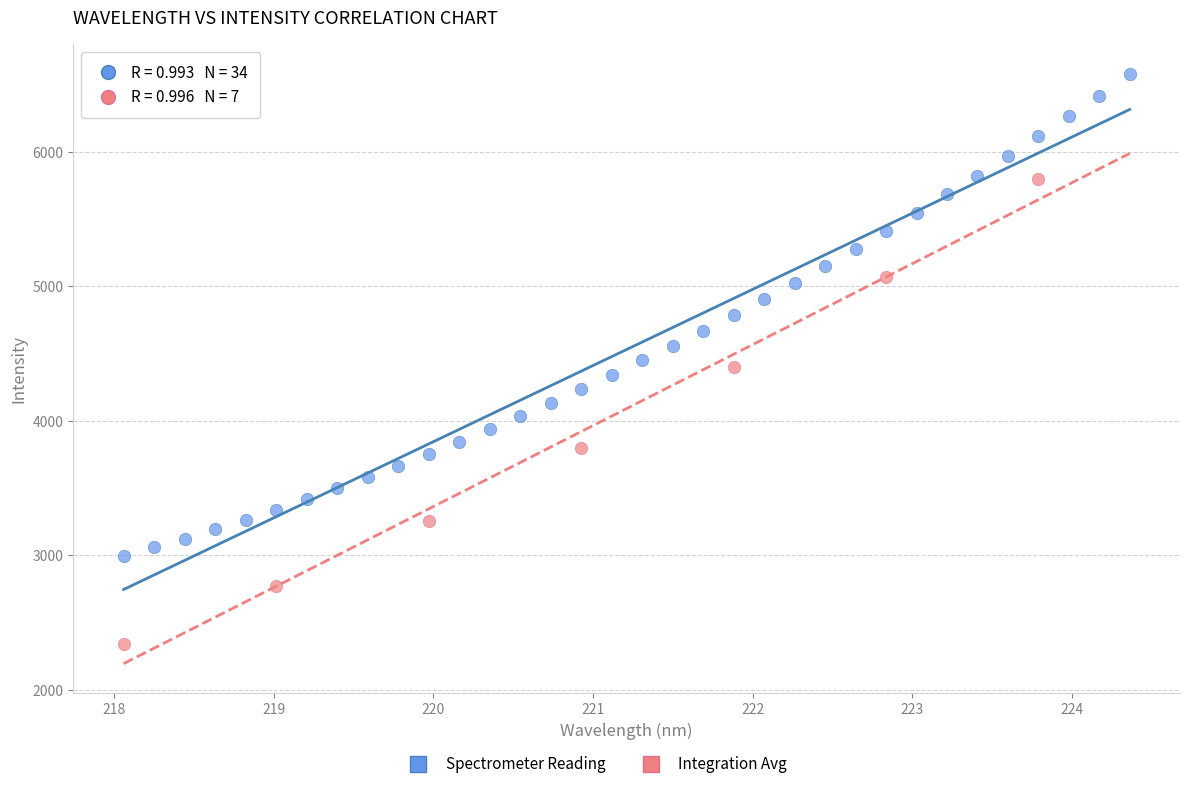

Which series reaches the maximum Y coordinate?

Spectrometer Reading